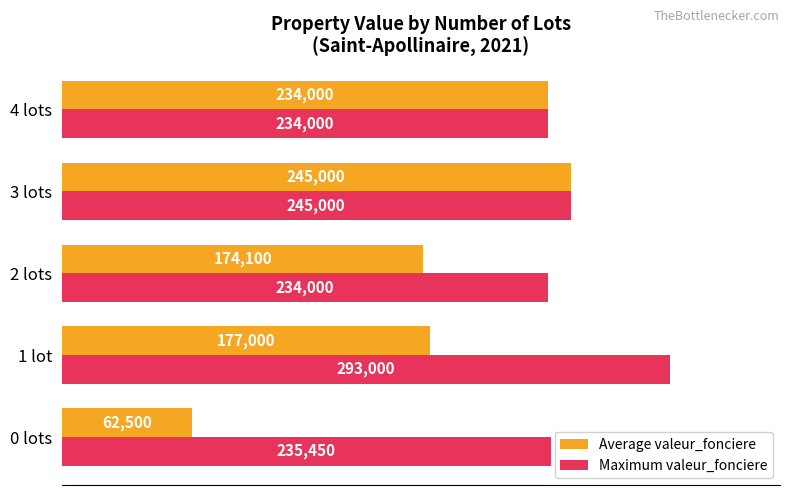

What is the difference between the maximum and minimum values in the Average valeur_fonciere series?

182500